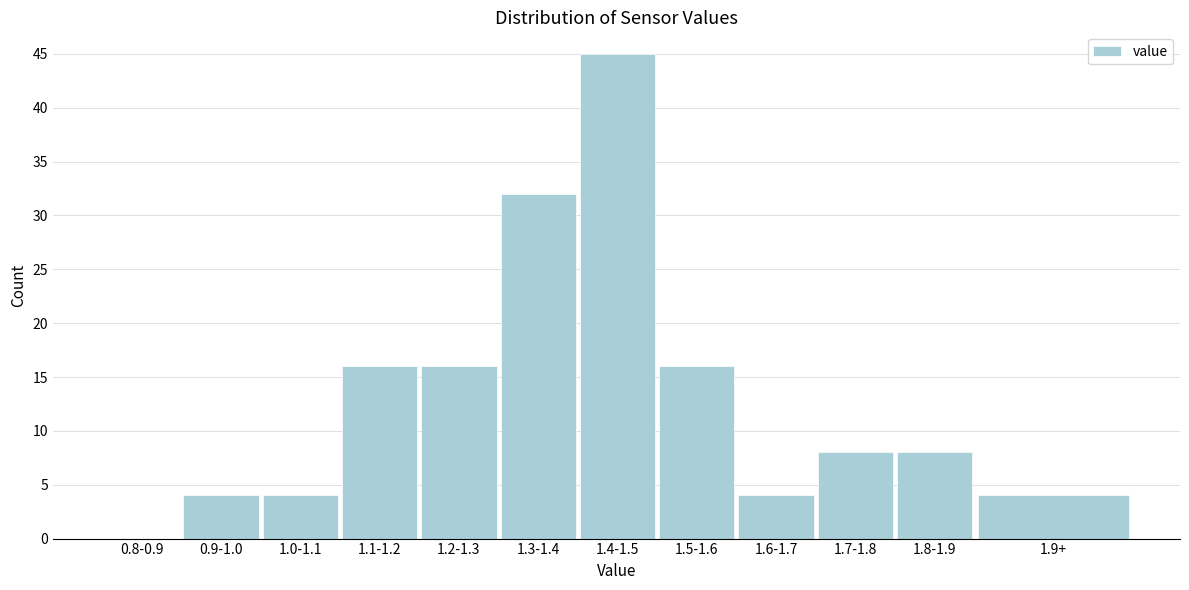

Reading left to right, transcribe all the data shown in this chart.

0.8-0.9=0	0.9-1.0=4	1.0-1.1=4	1.1-1.2=16	1.2-1.3=16	1.3-1.4=32	1.4-1.5=45	1.5-1.6=16	1.6-1.7=4	1.7-1.8=8	1.8-1.9=8	1.9+=4